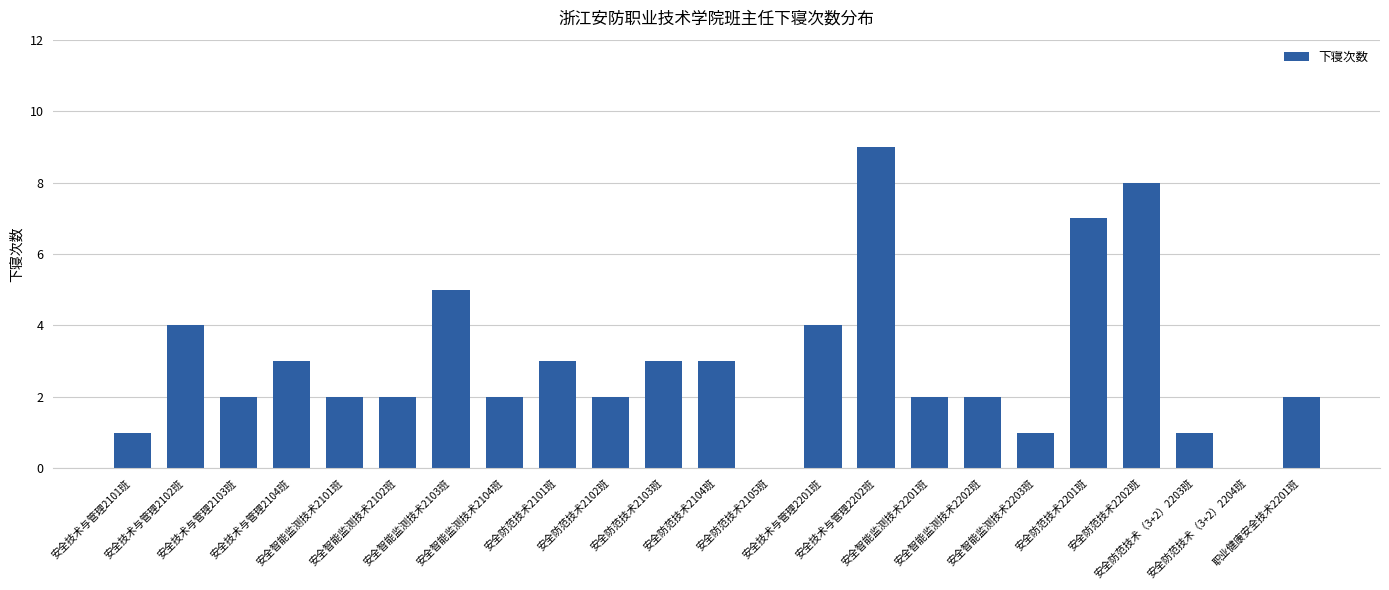

What is the change in value from 安全智能监测技术2202班 to 安全防范技术2201班?

+5